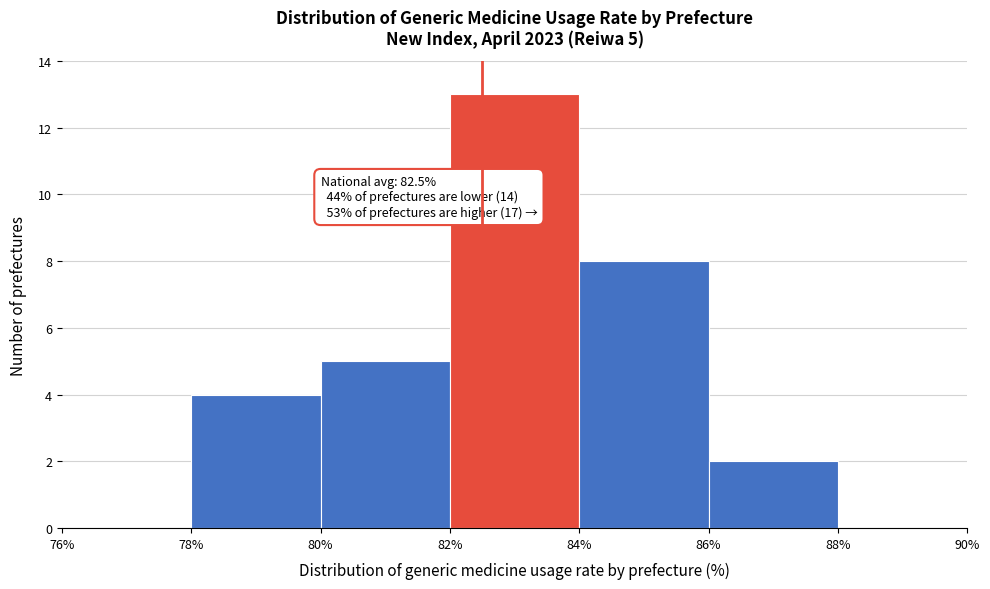

Over which range of the x-axis is the bar tallest?

82% to 84%